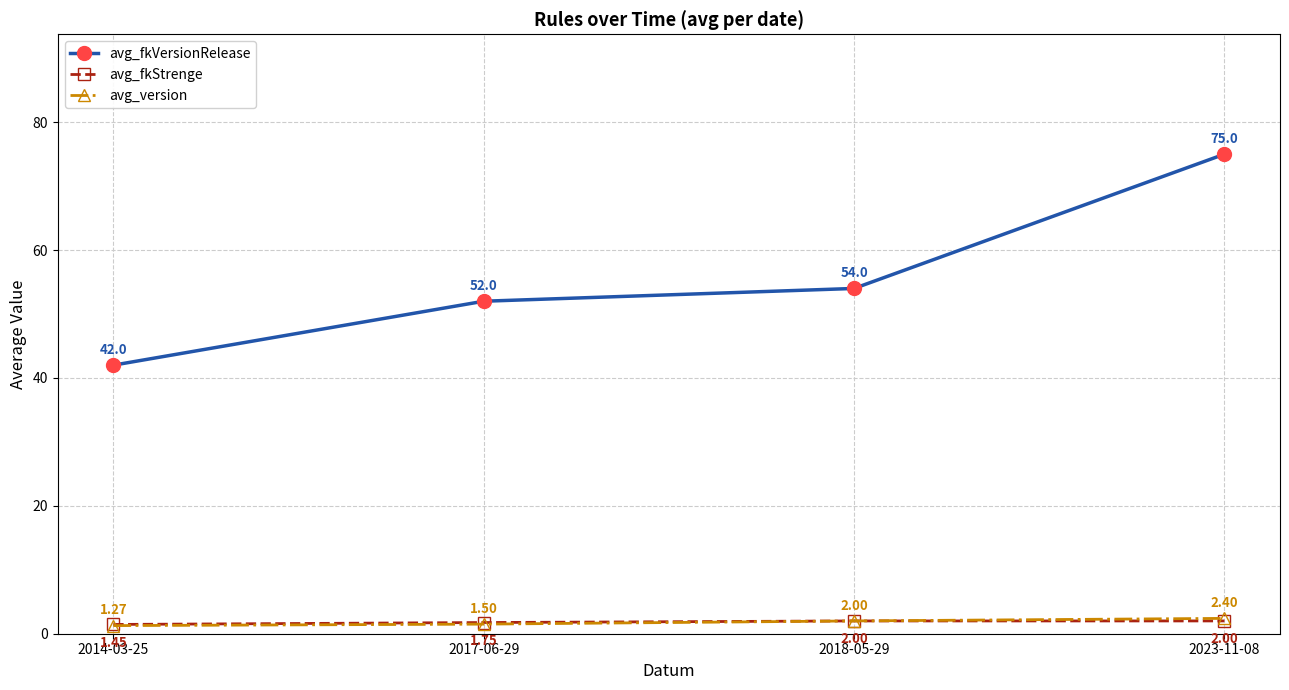

At 2014-03-25, list the series in order from smallest to largest.

avg_version, avg_fkStrenge, avg_fkVersionRelease